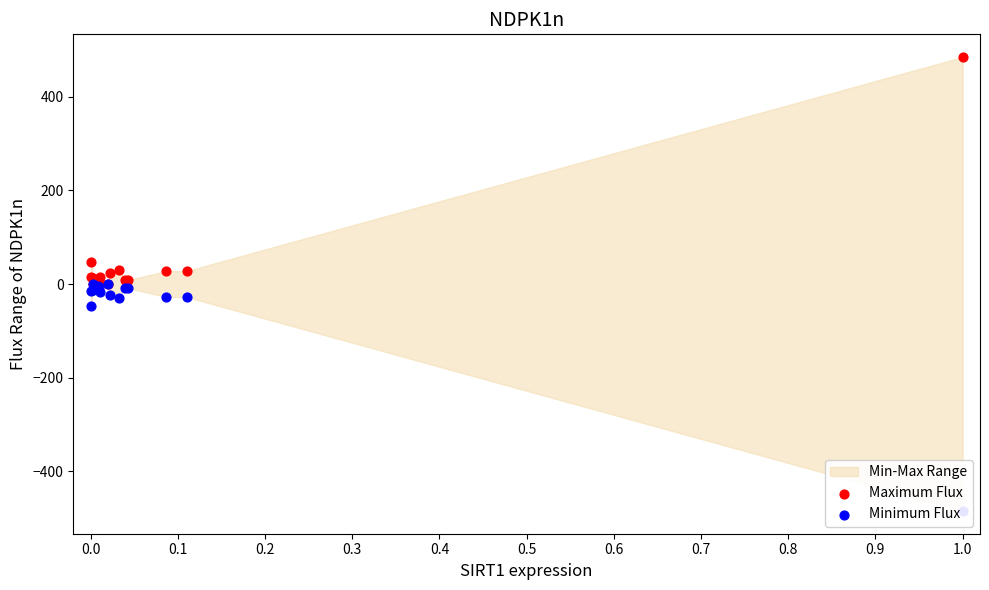

At how many categories does at least one series exceed -337?

15